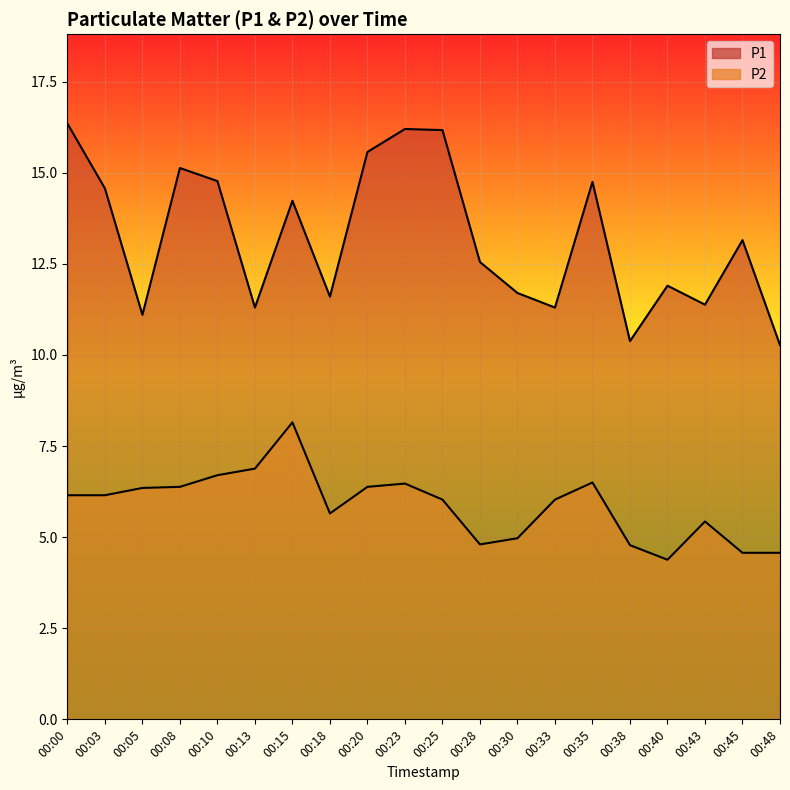

Between 00:28 and 00:48, which series saw the biggest shift?

P1